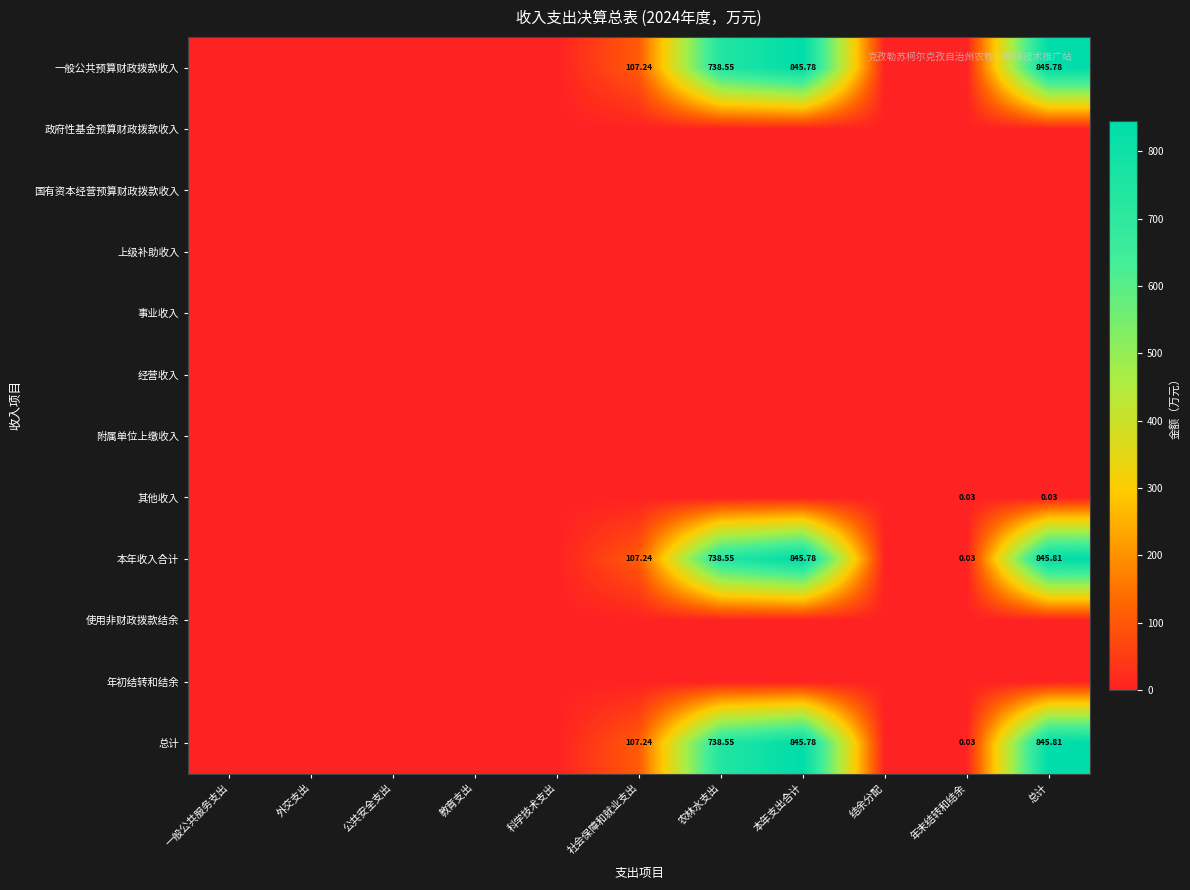

Between 外交支出 and 一般公共服务支出, which is larger?

外交支出